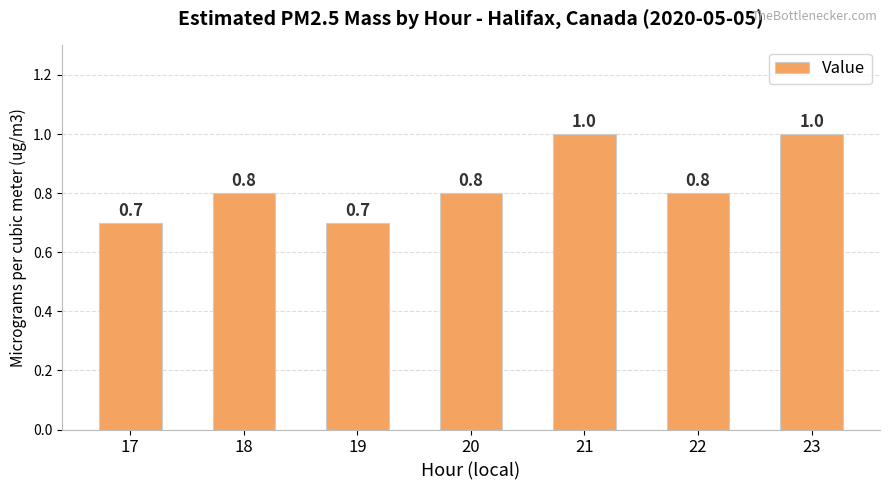

Does the chart contain stacked bars?

No